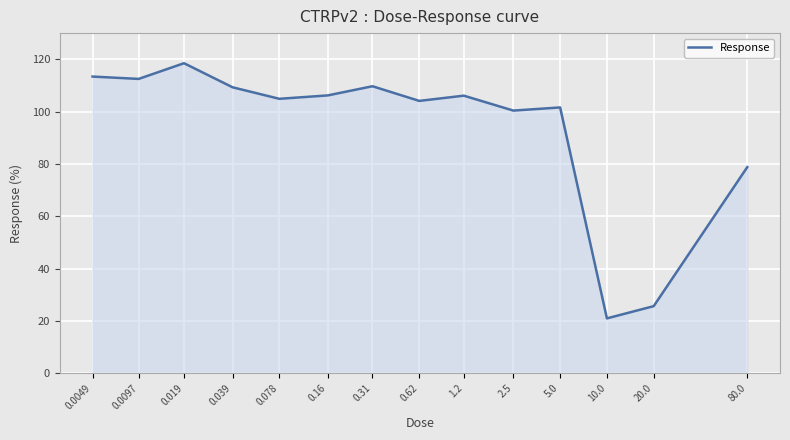

What is the minimum value shown in the chart?

21.0